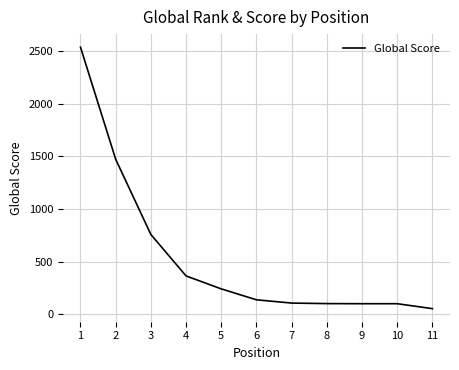

What is the difference between the values at 1 and 9?

2439